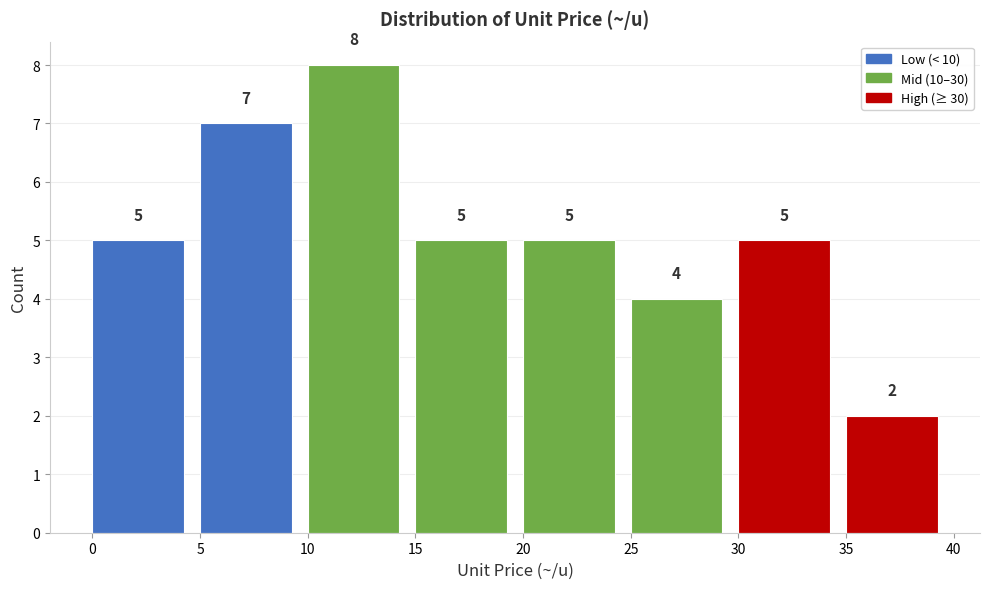

What is the height of the bar covering 25 to 30 on the x-axis?

4